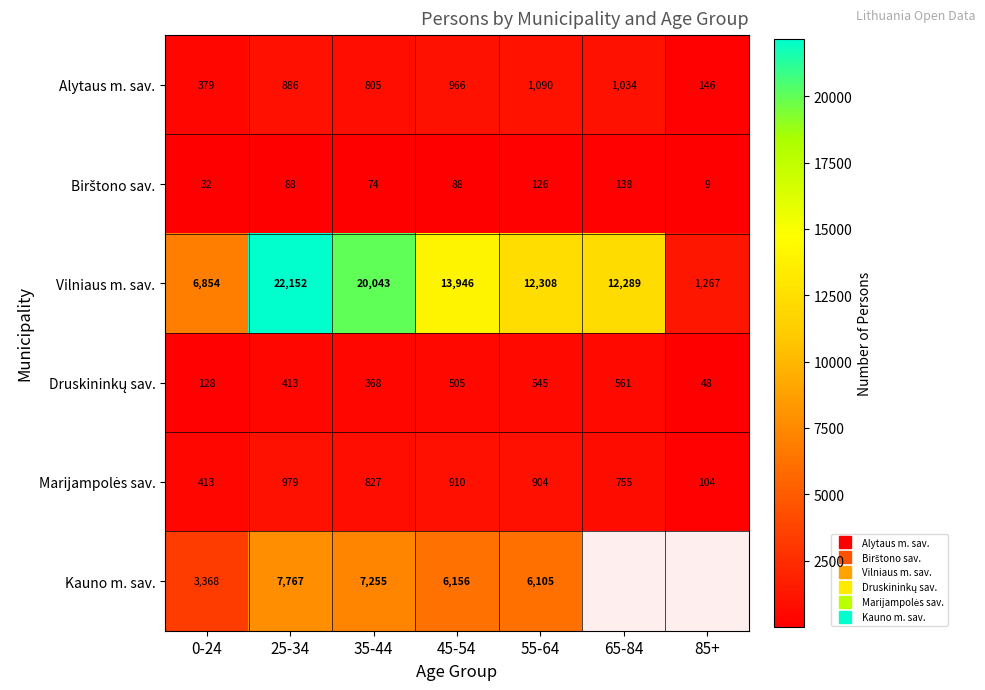

Is the value of Marijampolės sav. at 25-34 greater than the value of Vilniaus m. sav. at 45-54?

No